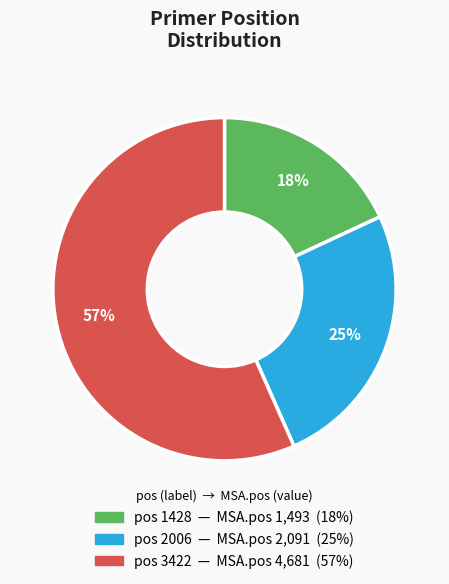

To the nearest percent, what is the difference between the largest and smallest slice percentages?

39%